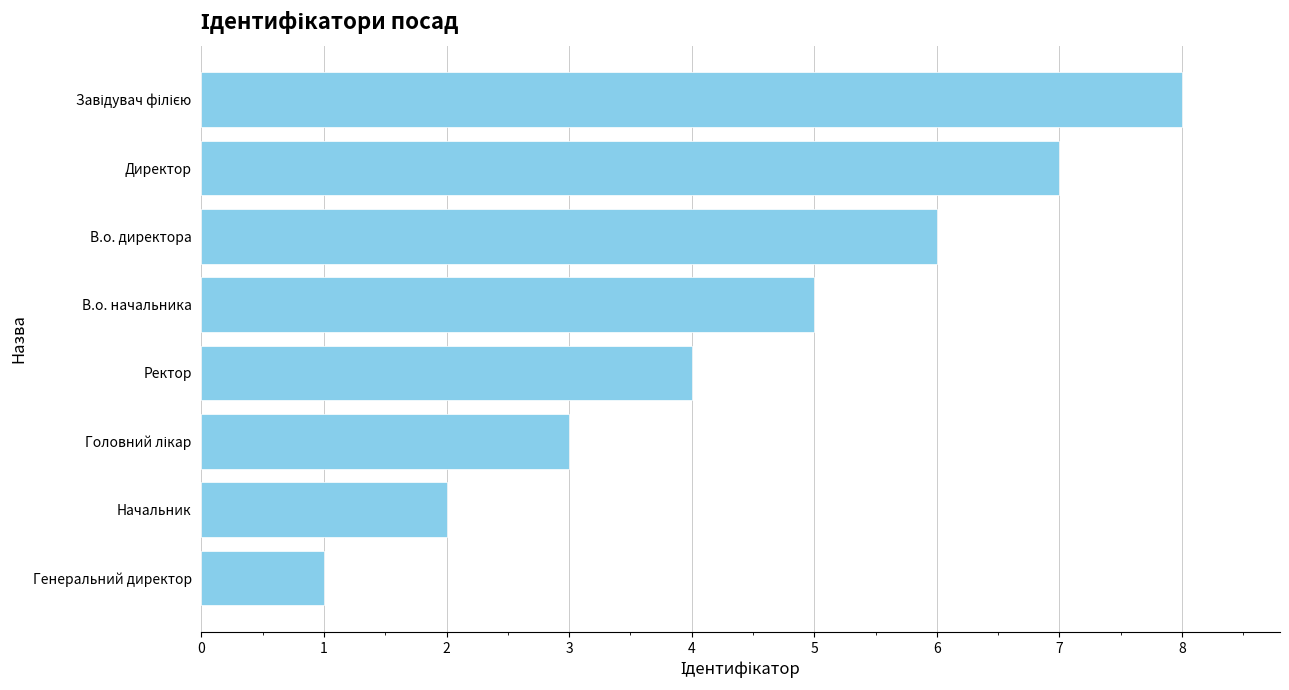

Count the number of categories in the chart.

8